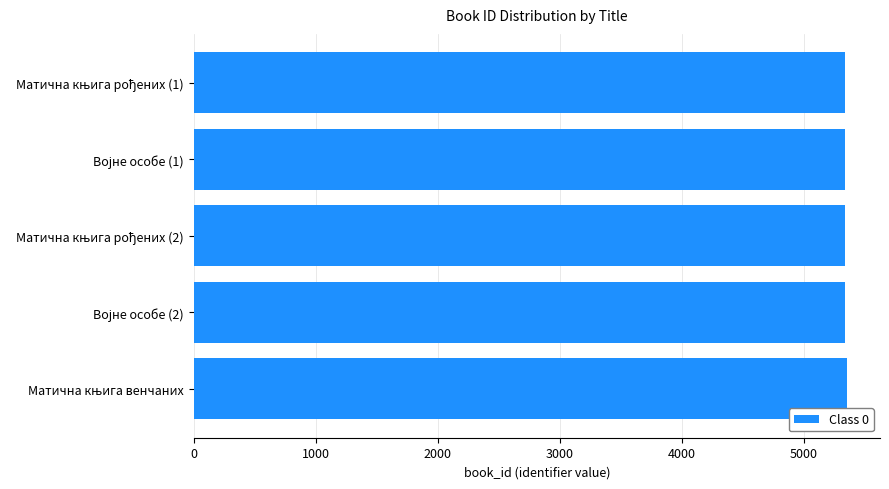

What is the difference between the maximum and minimum values?

22